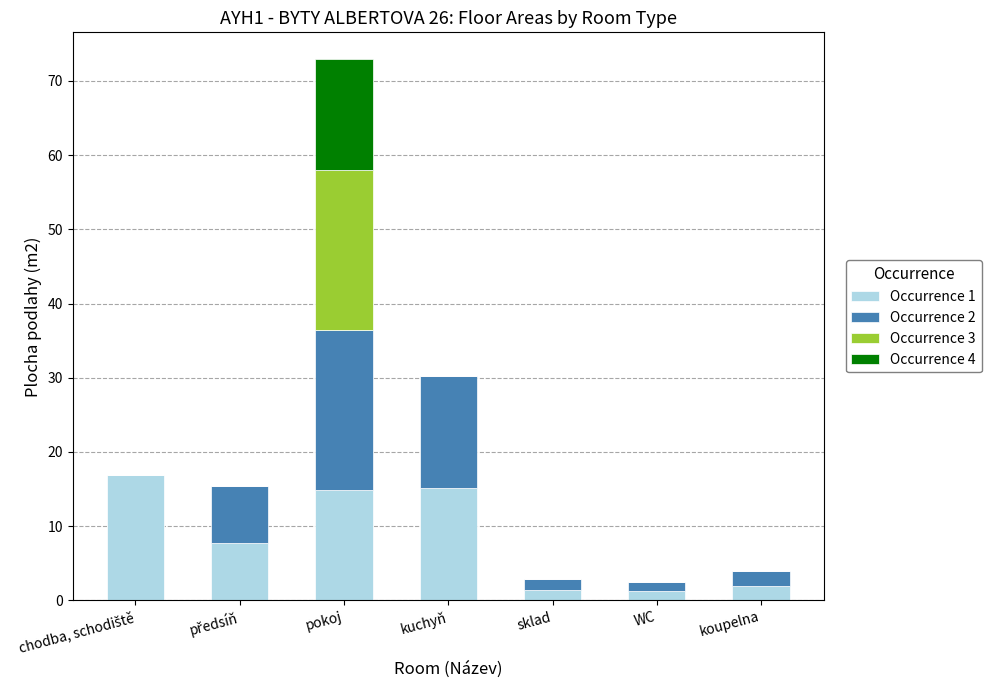

What is the sum of all Occurrence 1 values?

59.2